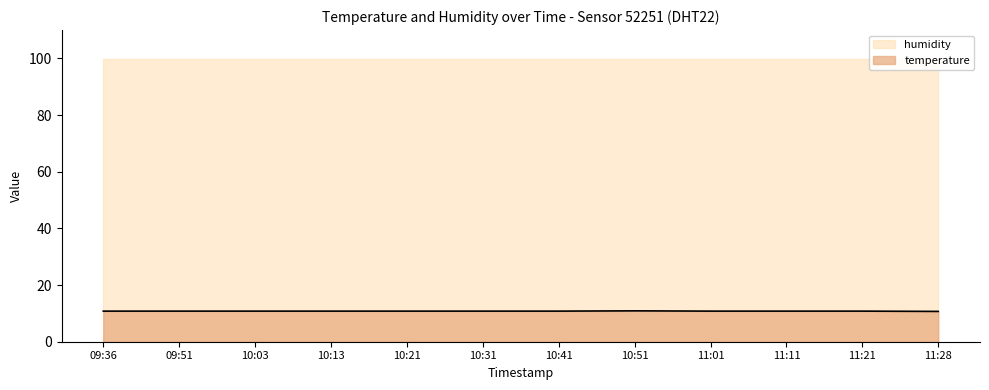

Where is the first local maximum?

10:51